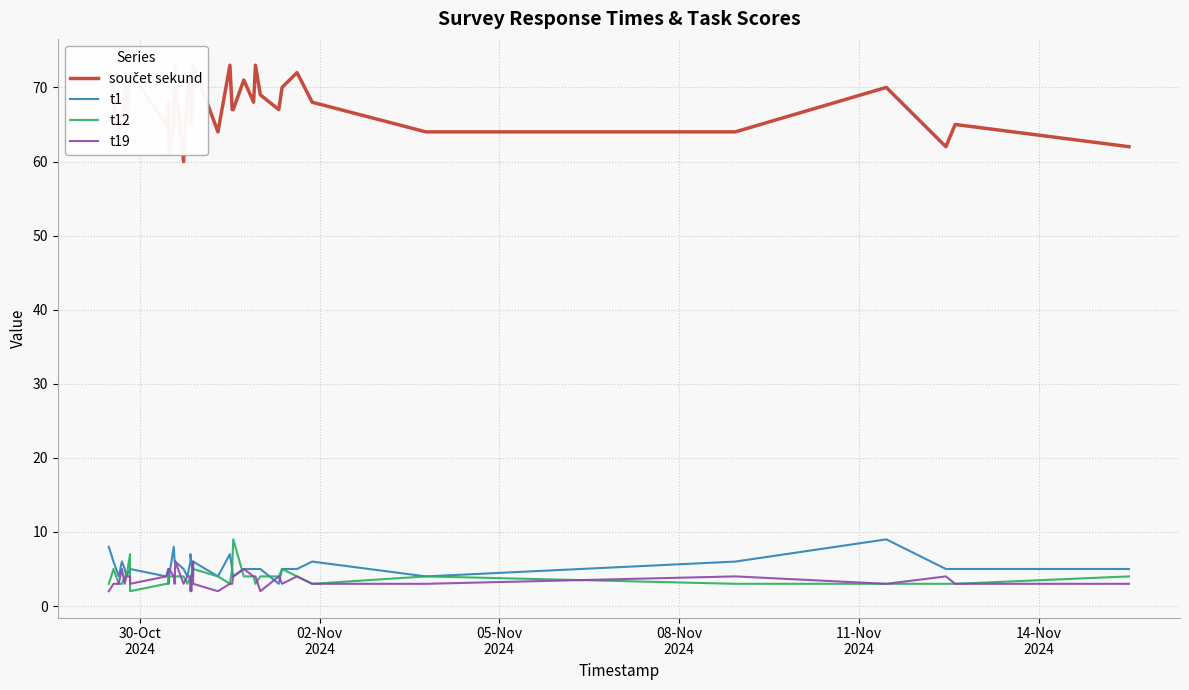

What is the lowest value of the t1 series?

3